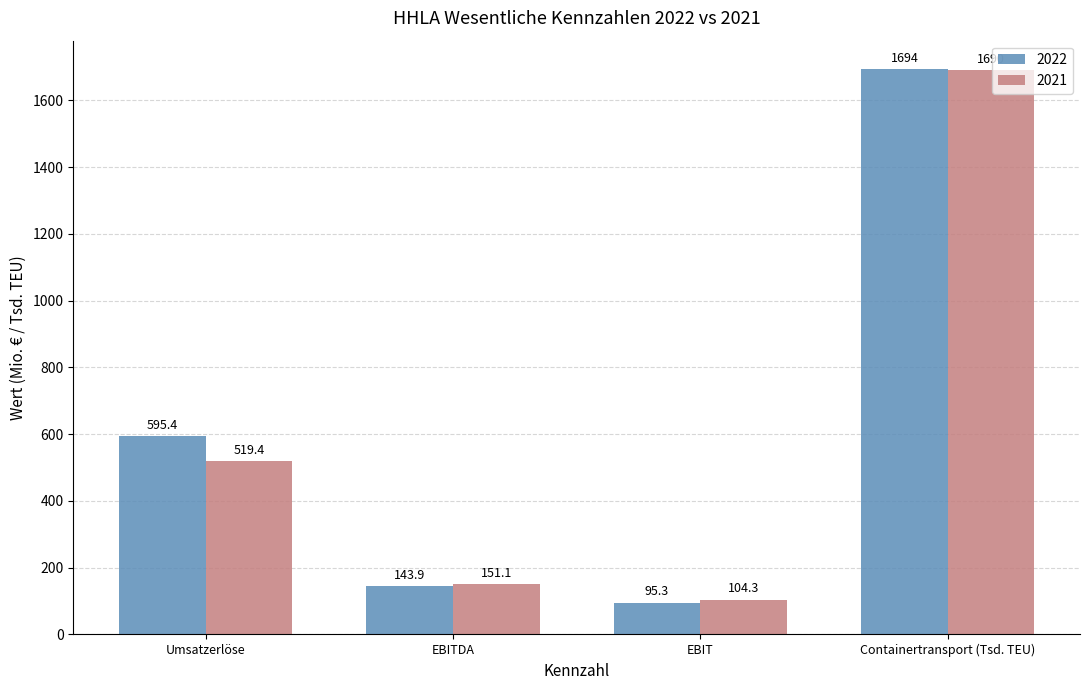

The 2021 series shows 175.2 at Umsatzerlöse. True or false?

False